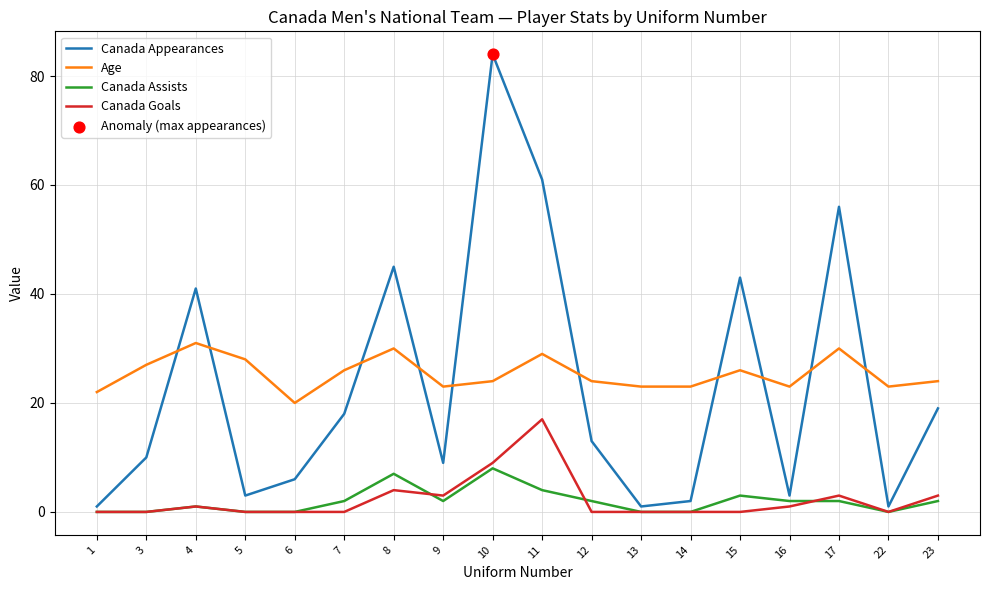

At which category is the sum across all series the highest?

10